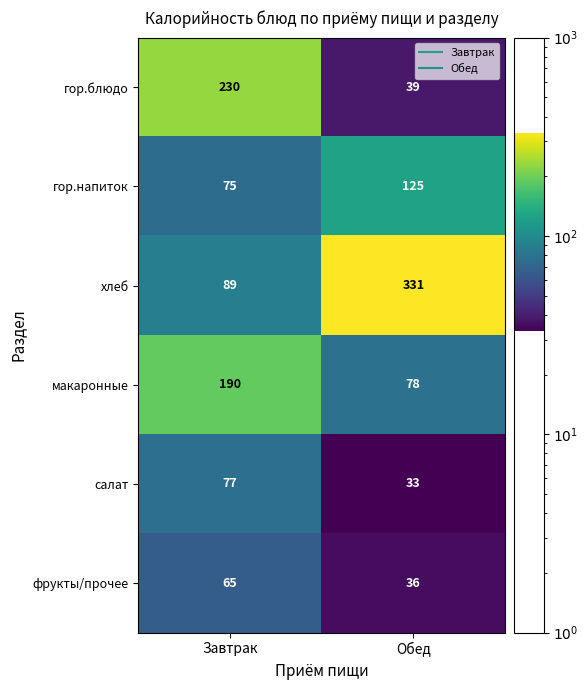

Which series has the largest total across all categories?

хлеб